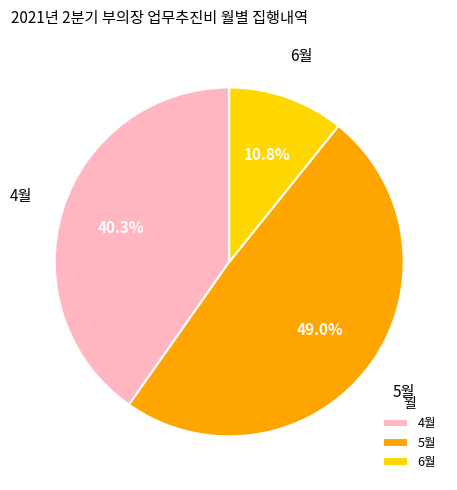

To the nearest percent, what is the difference between the 6월 and 4월 slice percentages?

29%